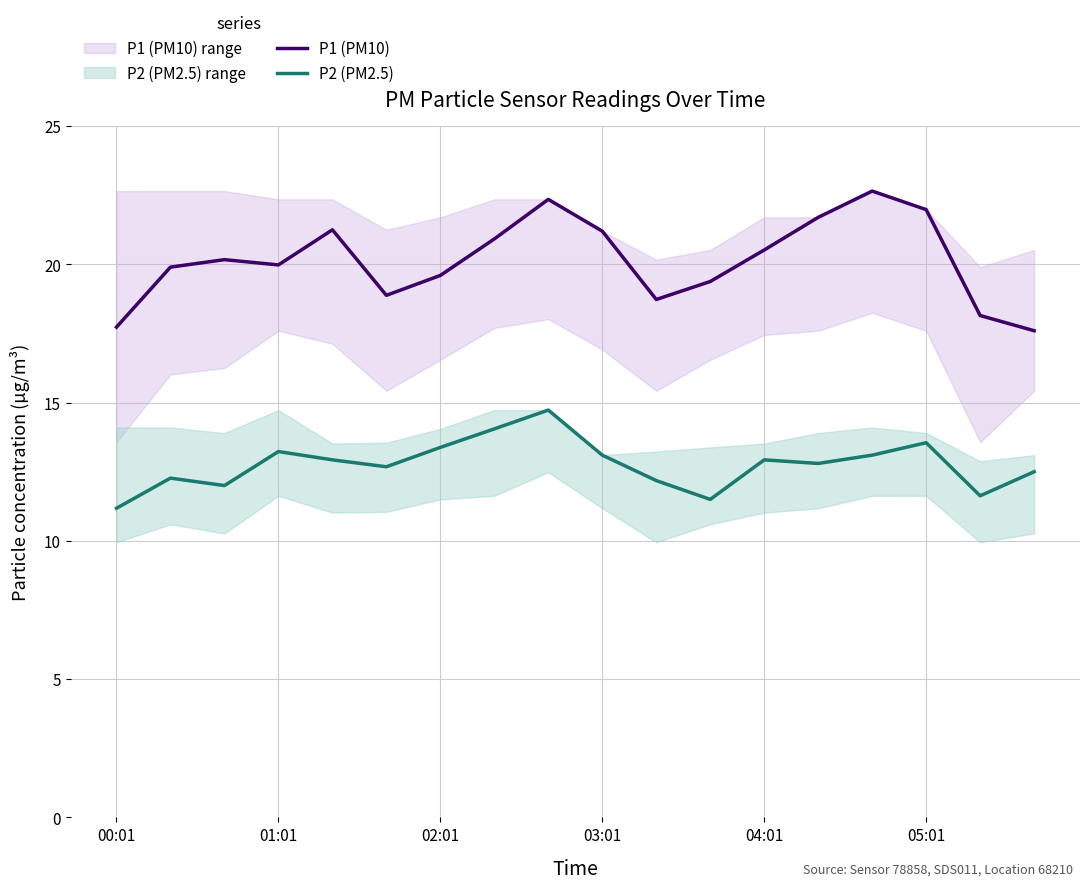

How many values in the P1 (PM10) series are below 20?

9